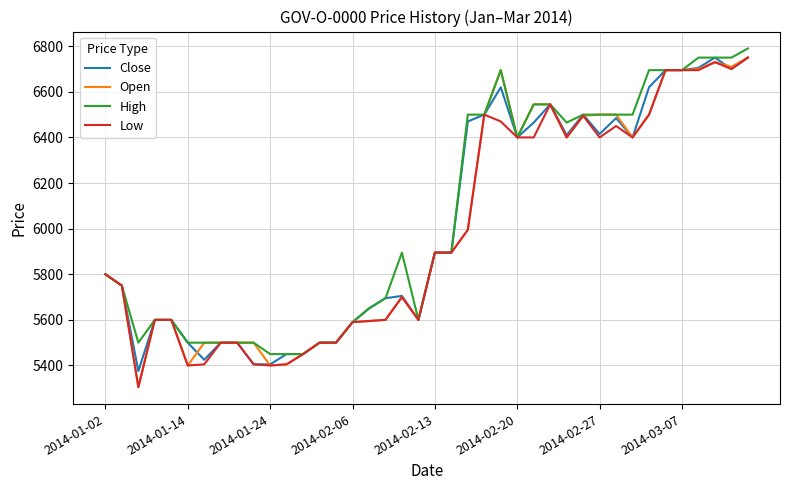

List the series in order of their overall mean, highest first.

High, Close, Open, Low